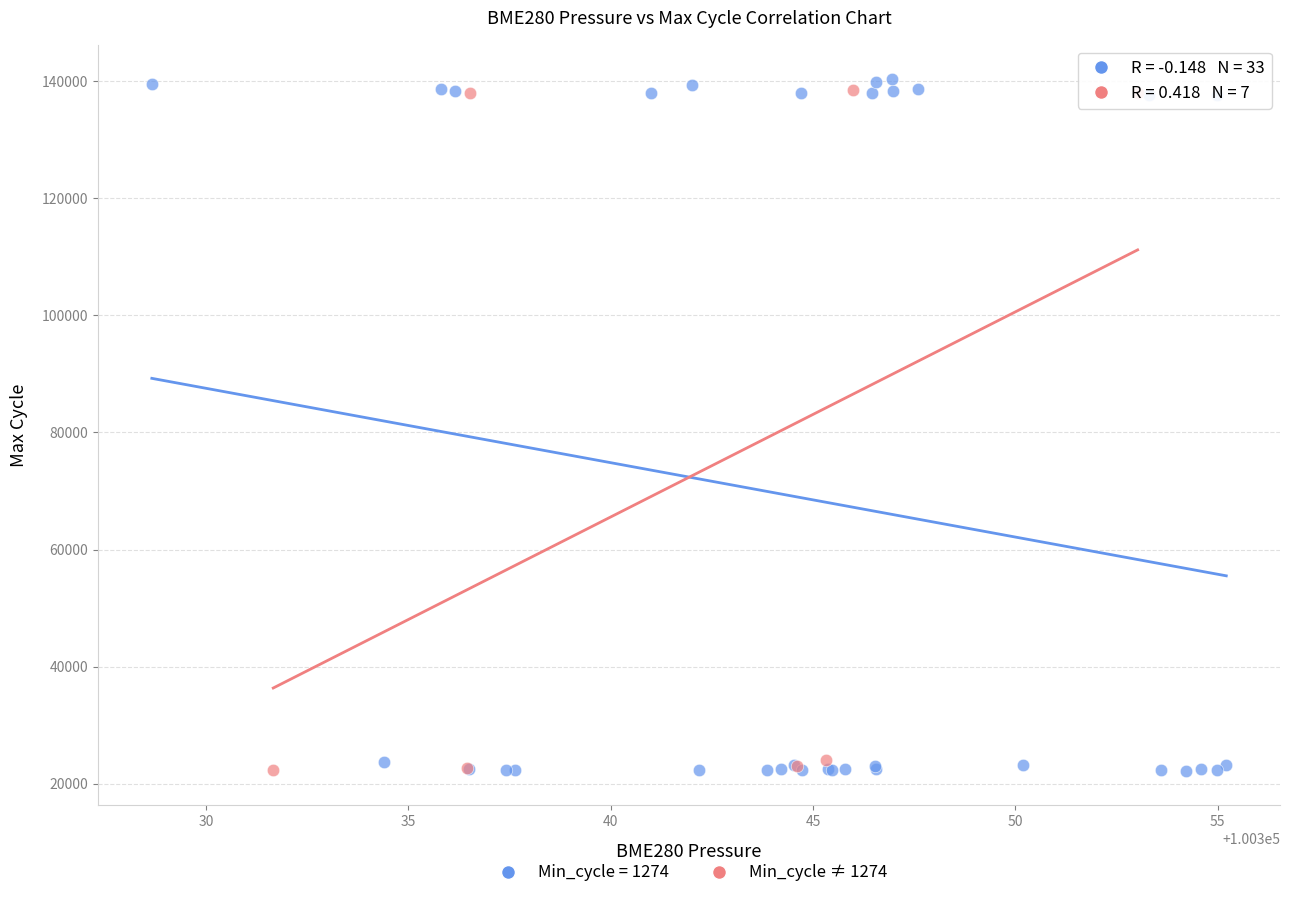

Which series has the largest Y range (max minus min)?

Min_cycle = 1274